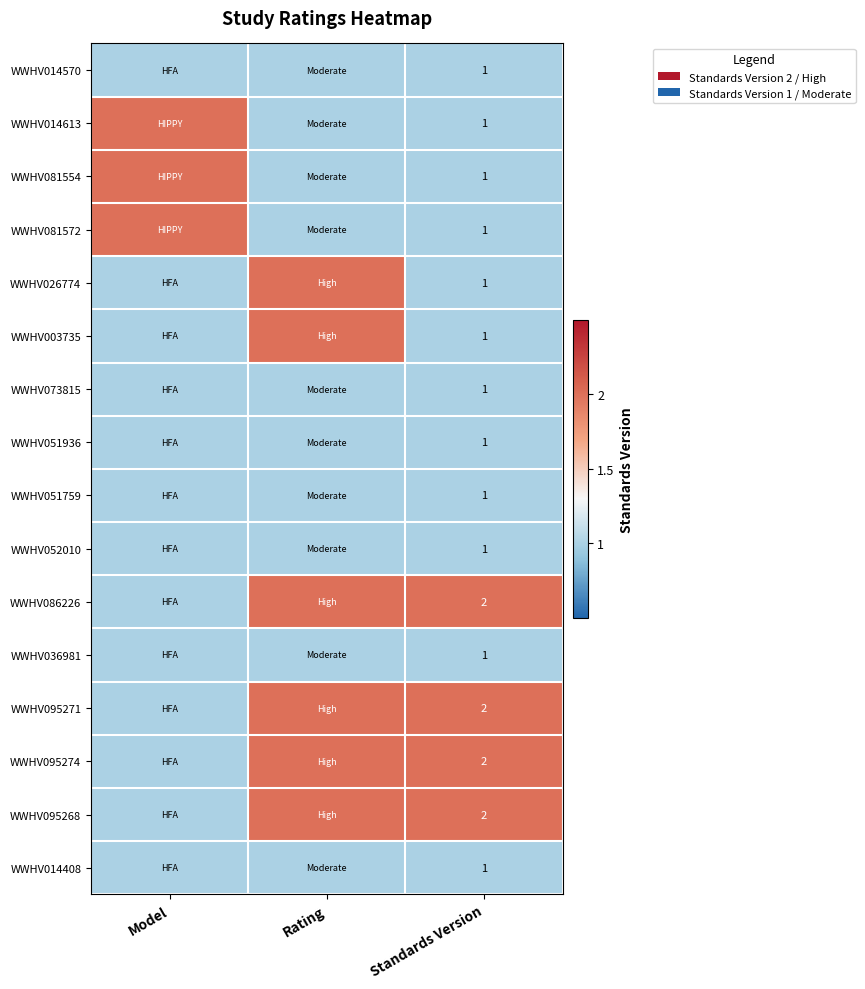

How many data points does each series have?

3